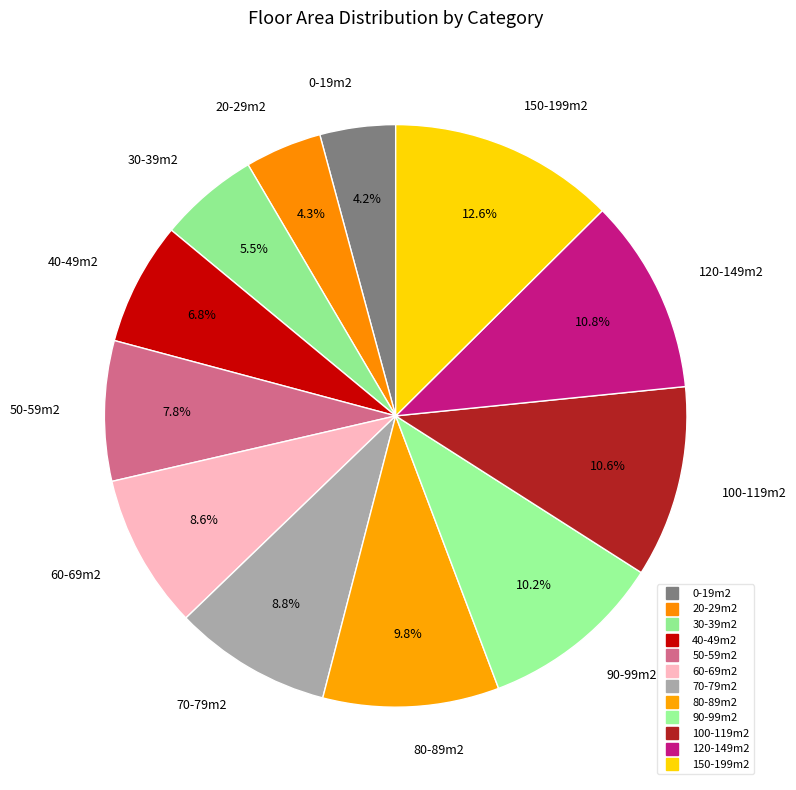

Which slice is the smallest?

0-19m2